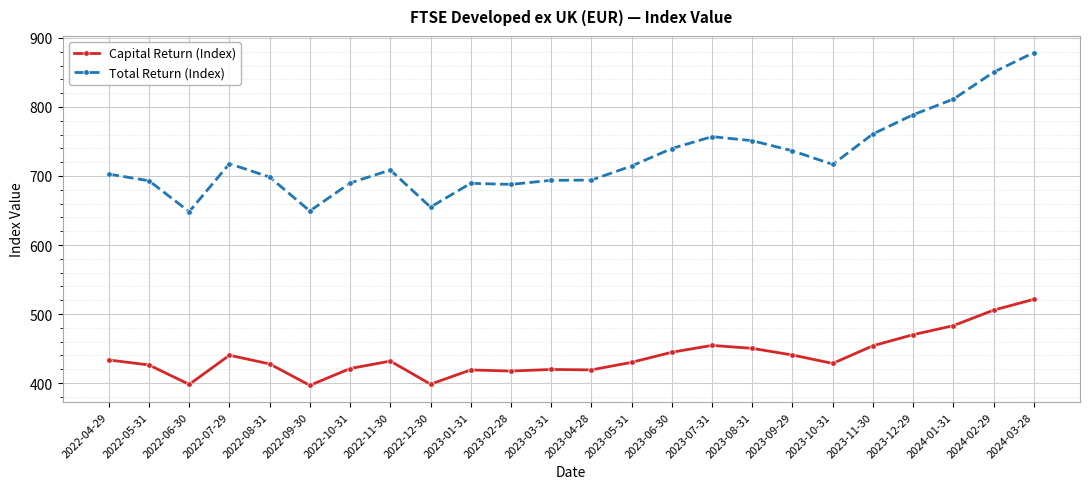

At 2024-01-31, list the series in order from largest to smallest.

Total Return (Index), Capital Return (Index)